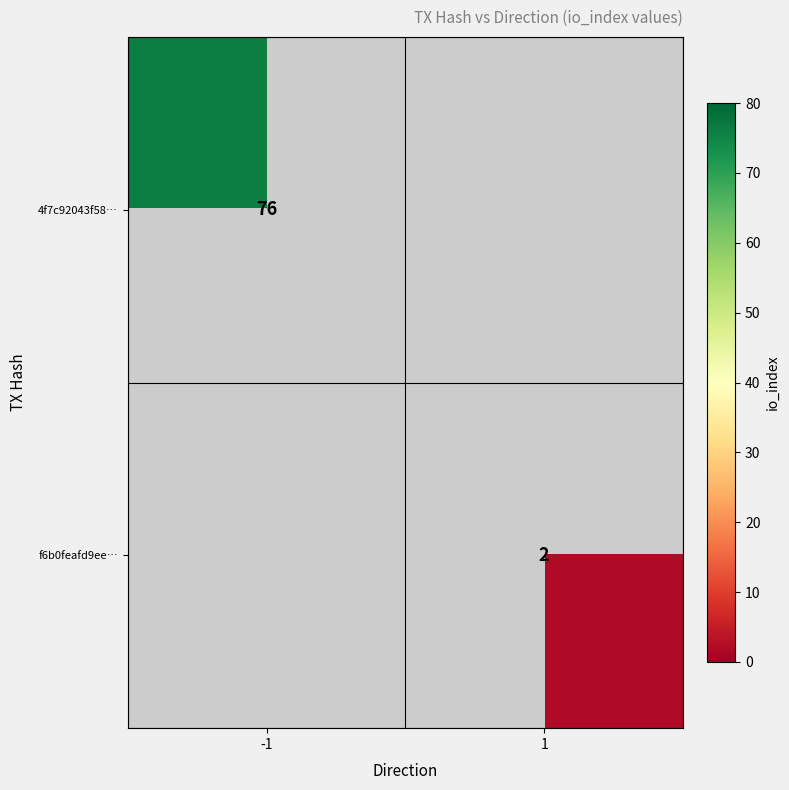

Is the value of 4f7c92043f58… at -1 greater than the value of f6b0feafd9ee… at 1?

Yes